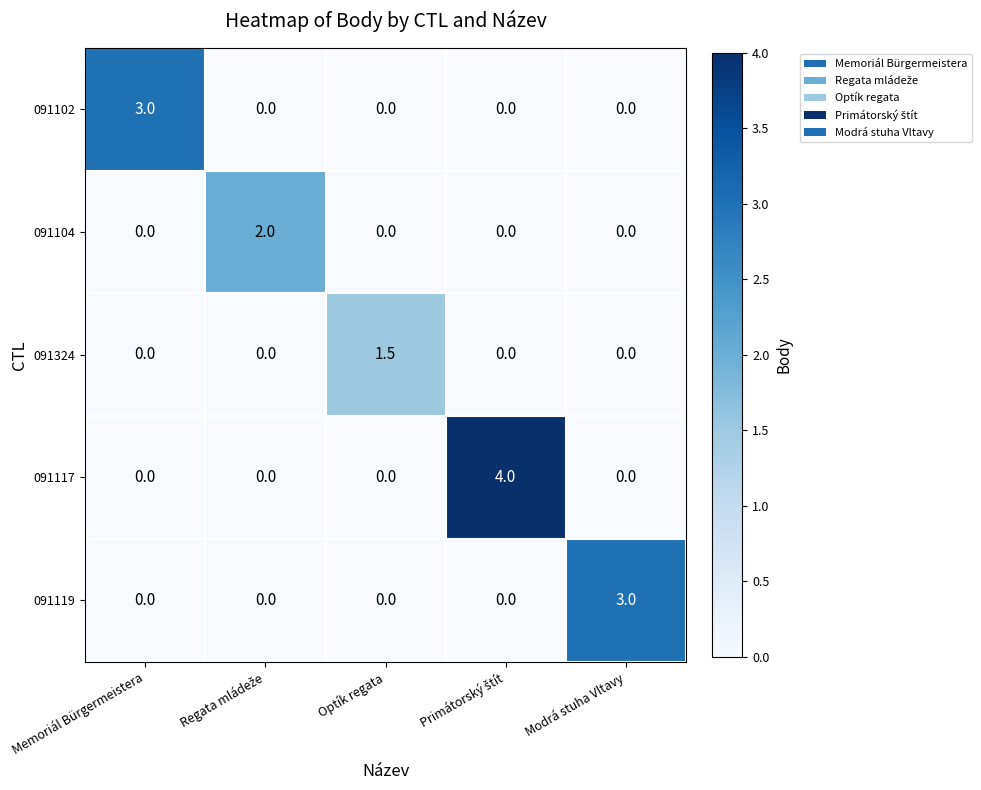

What is the difference between the maximum and minimum values in the 091119 series?

3.0